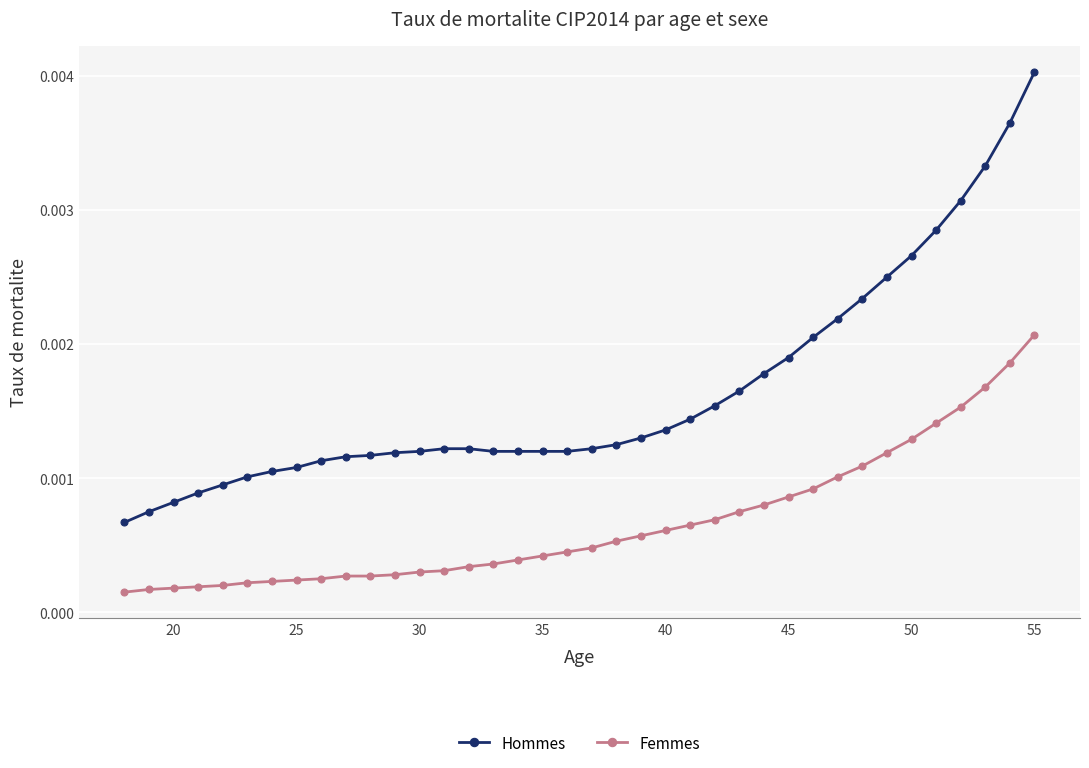

List the series in order of their peak value, lowest first.

Femmes, Hommes